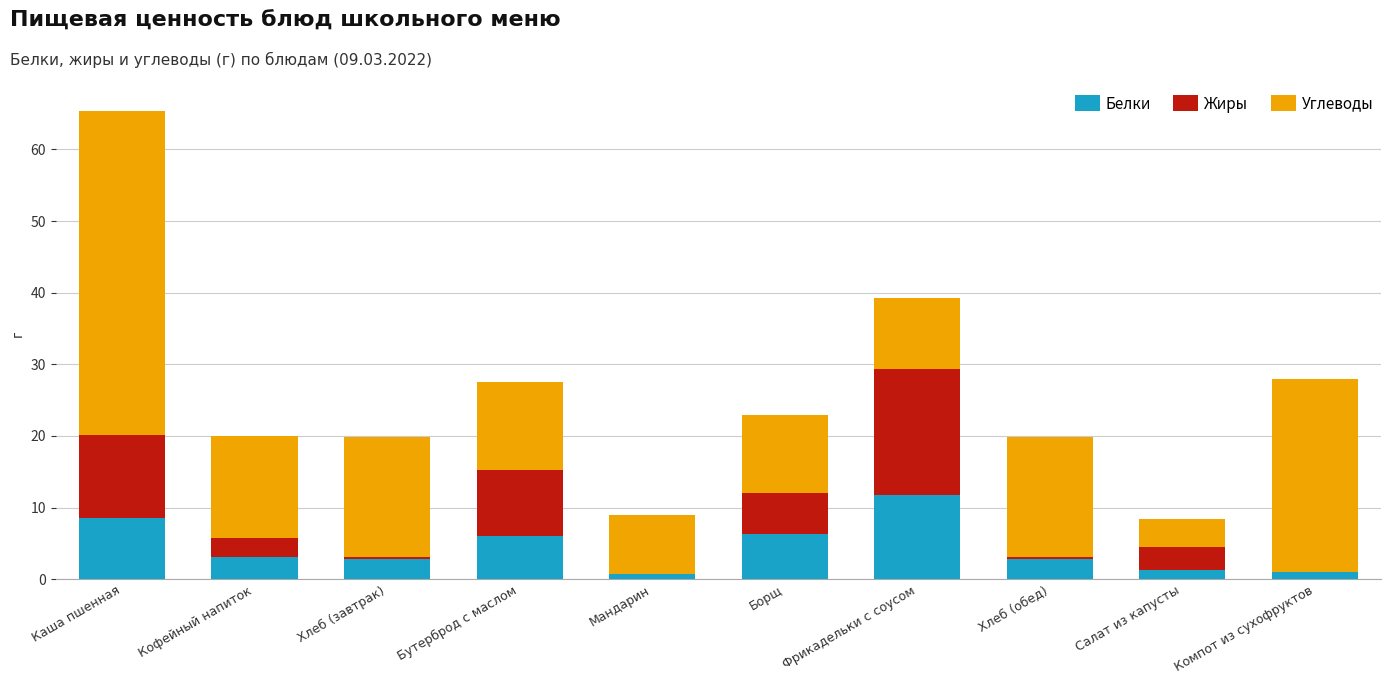

What is the sum of all Белки values?

44.5